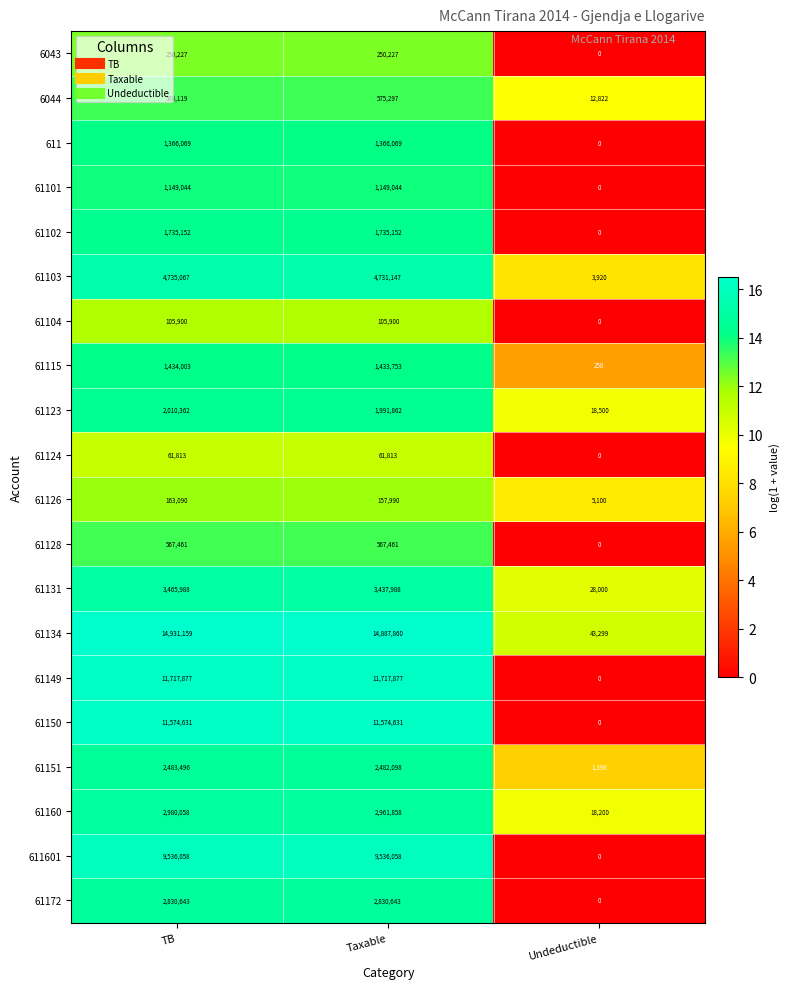

What is the average value of the 61172 series?

1887095